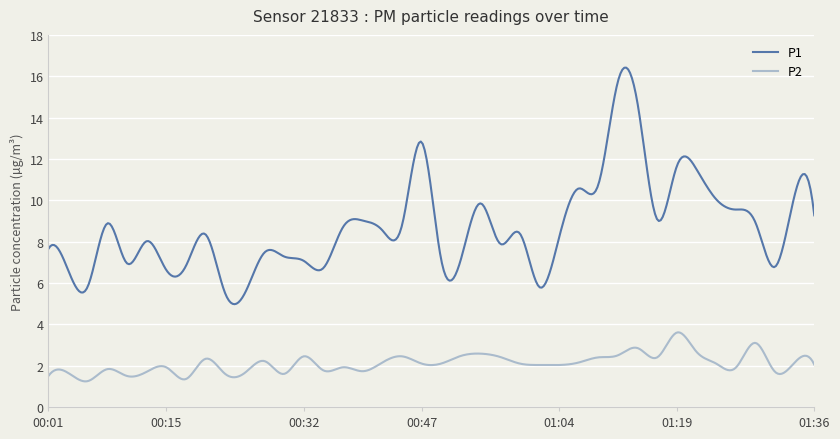

Which series has the largest range (max minus min)?

P1